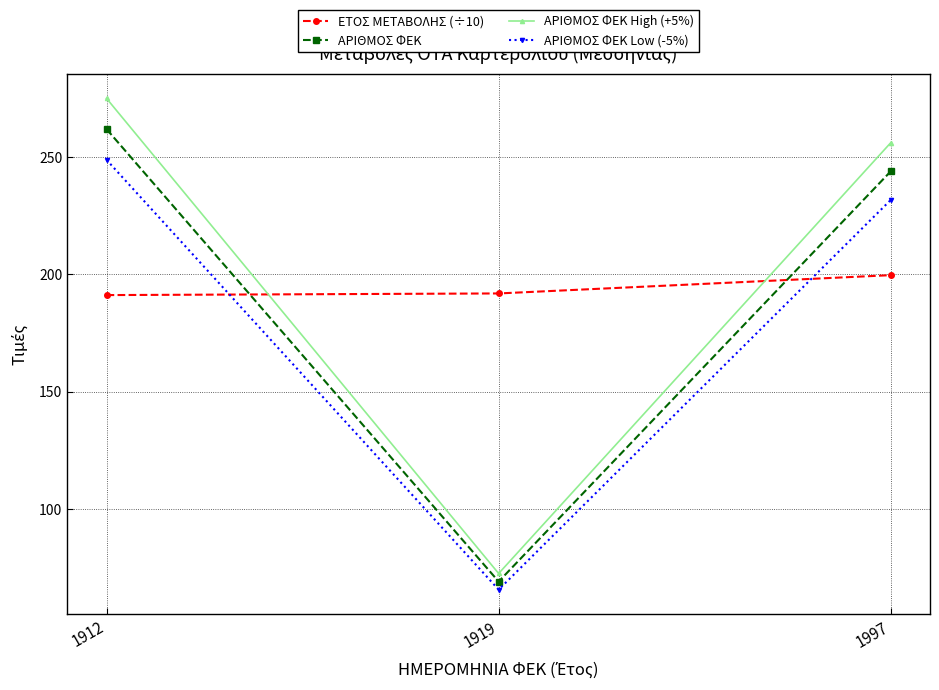

What is the difference between the second highest and minimum values in the ΕΤΟΣ ΜΕΤΑΒΟΛΗΣ (÷10) series?

0.7